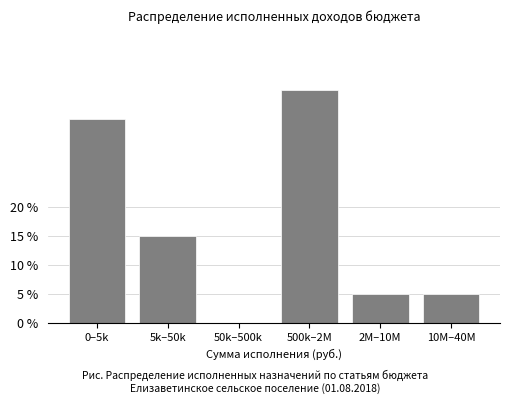

Are the bars horizontal?

No